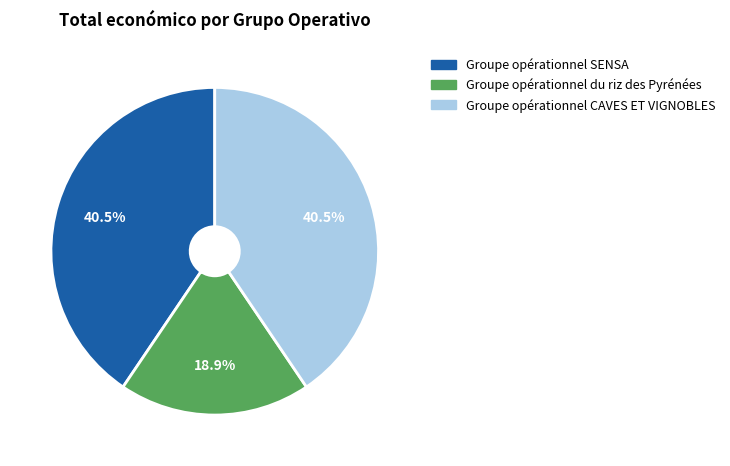

Which slice is the smallest?

Groupe opérationnel du riz des Pyrénées